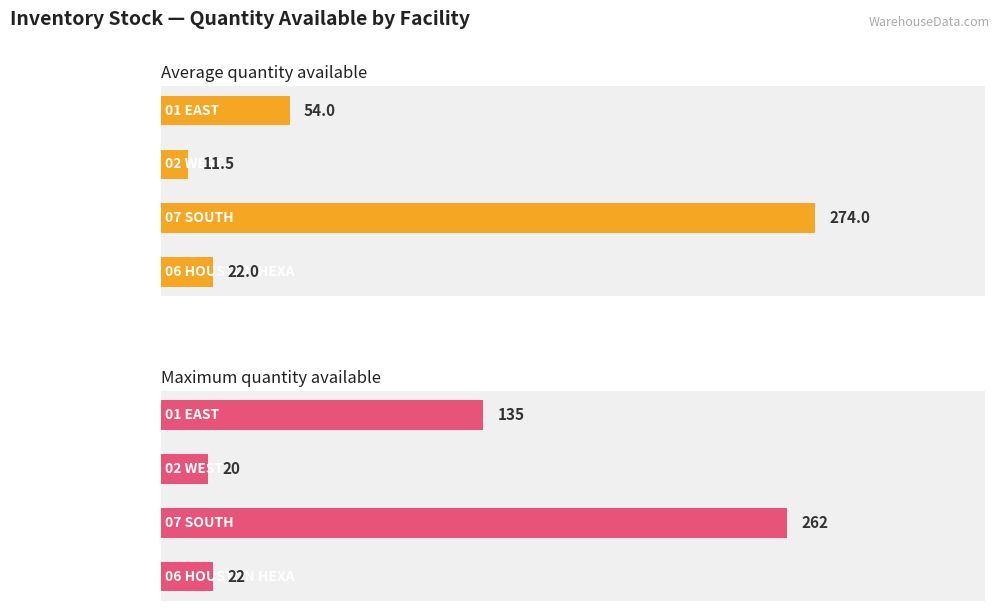

Reading left to right, transcribe all the data shown in this chart.

Average quantity available: 54.0	11.5	274.0	22.0
Maximum quantity available: 135.0	20.0	262.0	22.0